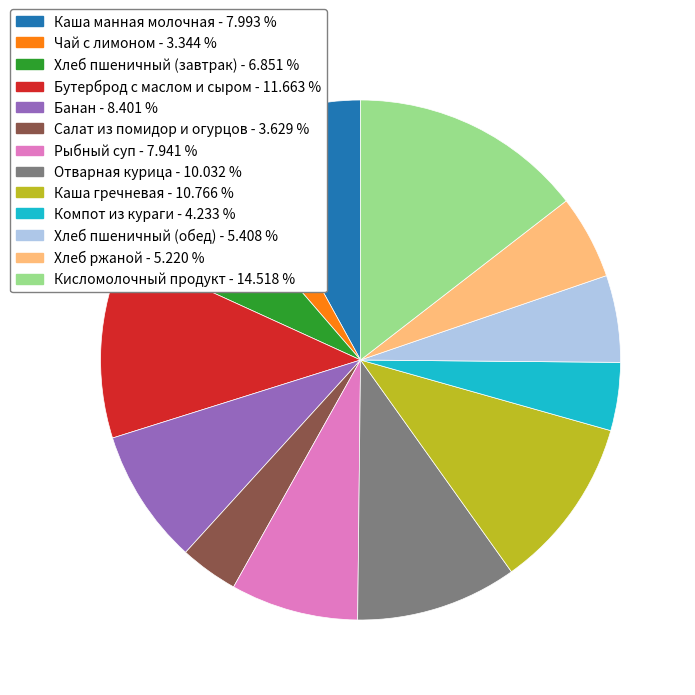

Do Рыбный суп and Компот из кураги together represent more than half of the pie?

No